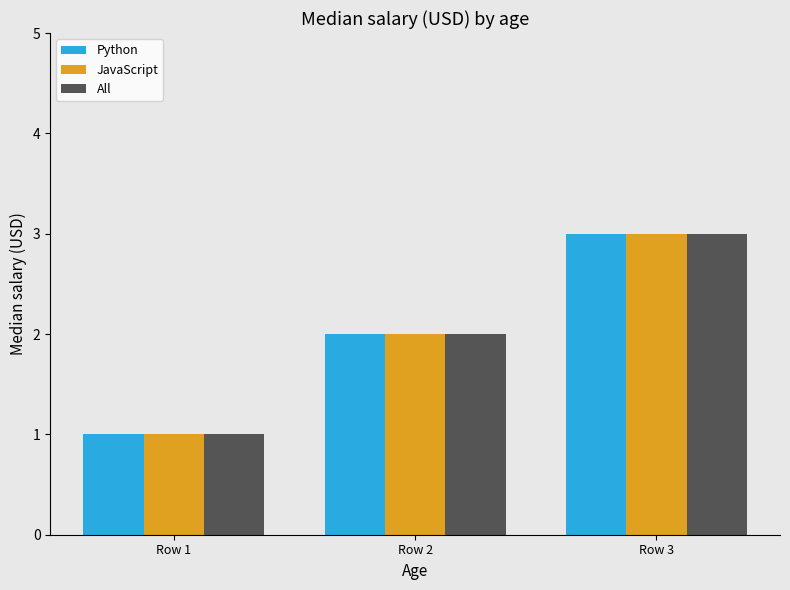

What is the difference between the maximum and minimum values in the All series?

2